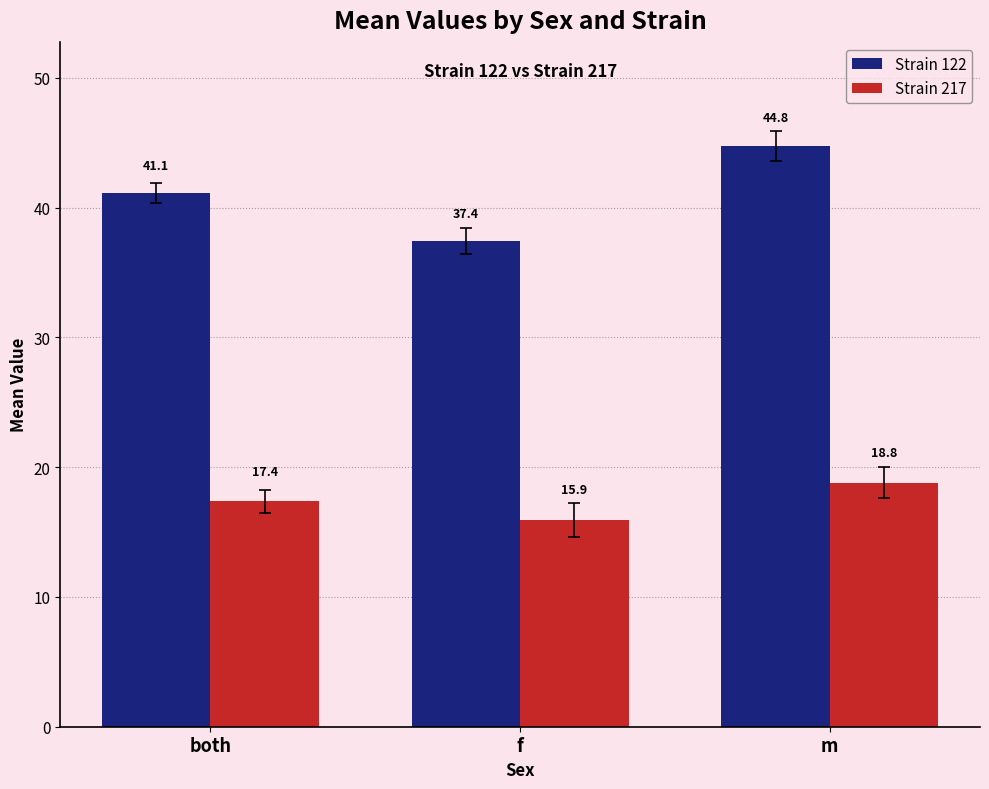

Is the value of Strain 217 at both greater than the value of Strain 122 at m?

No